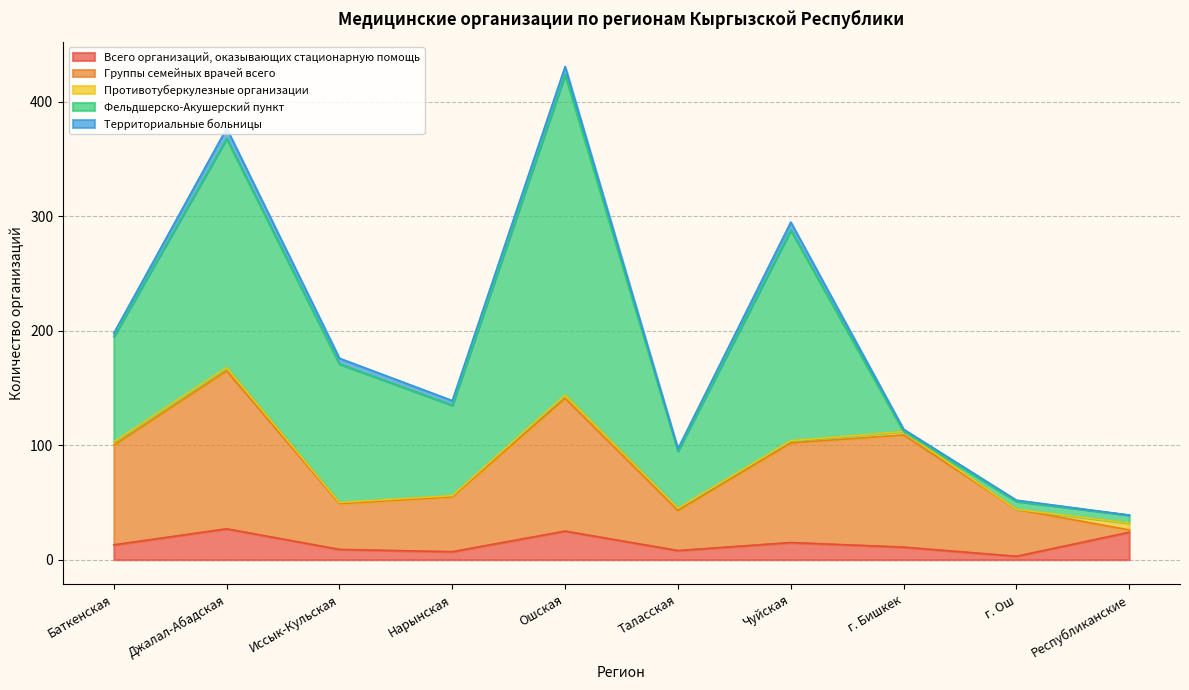

Reading left to right, list all the values displayed in this chart.

Всего организаций, оказывающих стационарную помощь: Баткенская=13	Джалал-Абадская=27	Иссык-Кульская=9	Нарынская=7	Ошская=25	Таласская=8	Чуйская=15	г. Бишкек=11	г. Ош=3	Республиканские=24
Группы семейных врачей всего: Баткенская=87	Джалал-Абадская=138	Иссык-Кульская=40	Нарынская=48	Ошская=116	Таласская=35	Чуйская=87	г. Бишкек=98	г. Ош=41	Республиканские=2
Противотуберкулезные организации: Баткенская=3	Джалал-Абадская=3	Иссык-Кульская=1	Нарынская=1	Ошская=3	Таласская=2	Чуйская=2	г. Бишкек=3	г. Ош=0	Республиканские=6
Фельдшерско-Акушерский пункт: Баткенская=92	Джалал-Абадская=200	Иссык-Кульская=121	Нарынская=79	Ошская=280	Таласская=50	Чуйская=184	г. Бишкек=0	г. Ош=7	Республиканские=7
Территориальные больницы: Баткенская=3	Джалал-Абадская=9	Иссык-Кульская=5	Нарынская=4	Ошская=7	Таласская=2	Чуйская=7	г. Бишкек=2	г. Ош=1	Республиканские=0